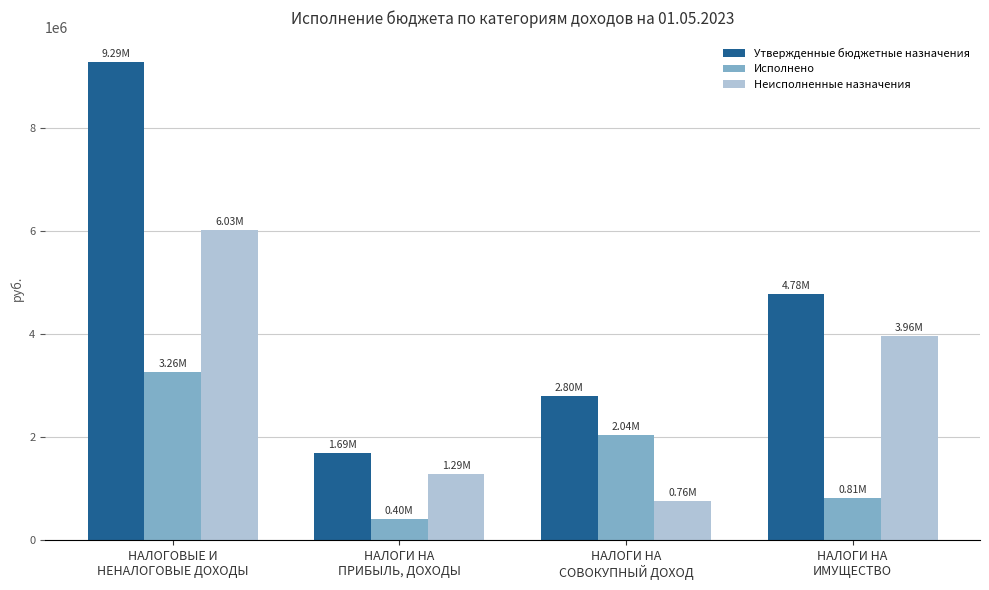

What is the difference between the maximum and minimum values in the Утвержденные бюджетные назначения series?

7597000.0